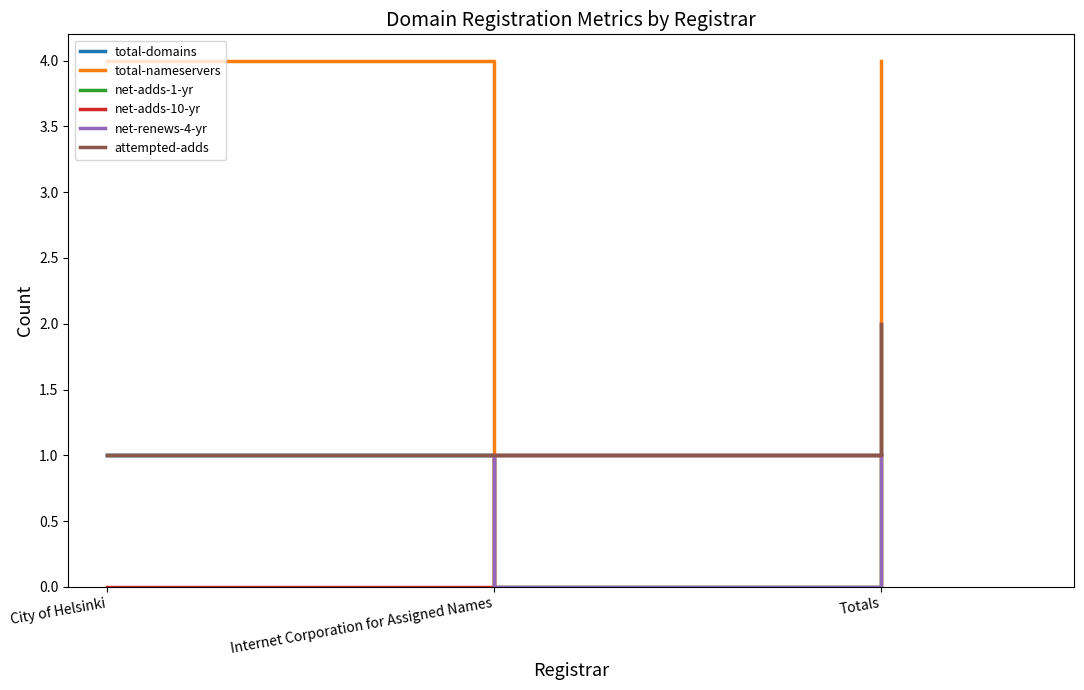

Does the chart have visible grid lines?

No